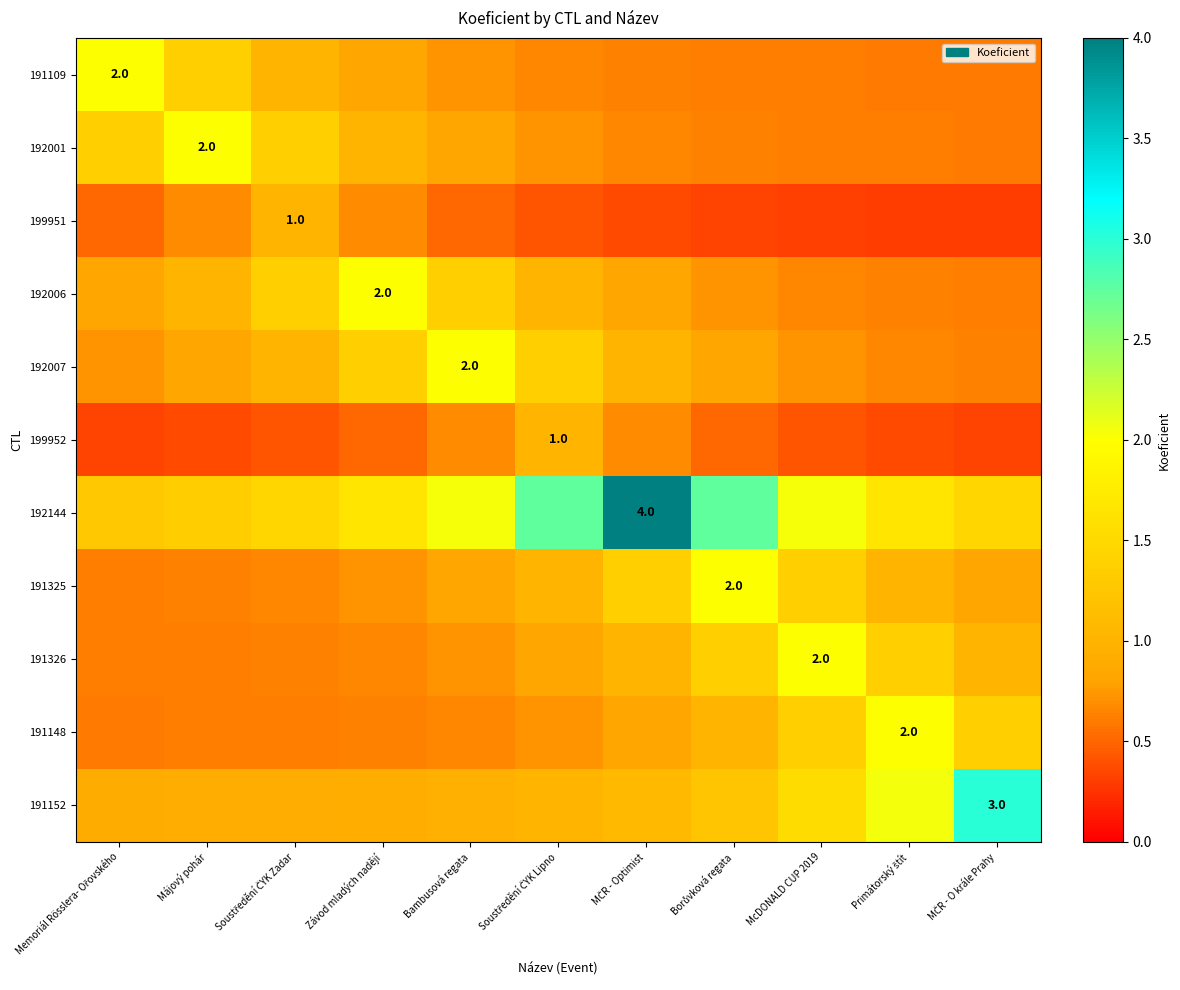

At Bambusová regata, list the series in order from largest to smallest.

192144, 192007, 192006, 191152, 192001, 191325, 191109, 191326, 199952, 191148, 199951